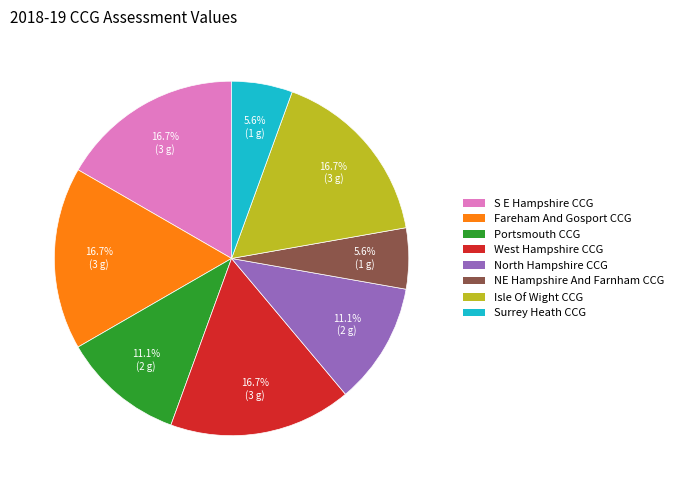

Is there a majority slice in this chart?

No